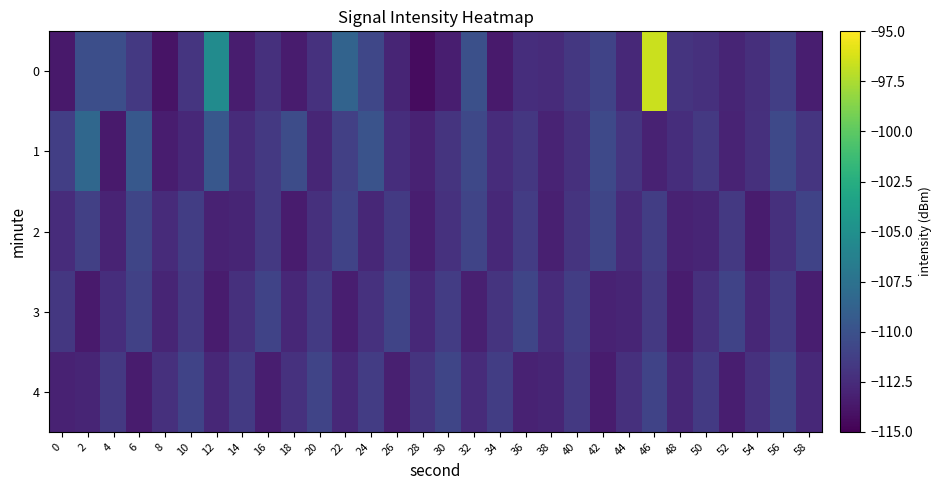

Reading right to left, list all the values displayed in this chart.

0: 58=-113.3	56=-111.3	54=-112.3	52=-113.0	50=-112.2	48=-112.0	46=-96.6	44=-112.7	42=-111.0	40=-111.8	38=-112.6	36=-112.4	34=-113.5	32=-110.1	30=-113.3	28=-114.3	26=-112.9	24=-110.7	22=-108.6	20=-112.1	18=-113.5	16=-112.2	14=-113.4	12=-105.4	10=-111.9	8=-113.9	6=-111.7	4=-110.2	2=-110.2	0=-113.6
1: 58=-111.9	56=-110.6	54=-112.2	52=-113.0	50=-111.7	48=-112.3	46=-113.1	44=-111.9	42=-110.6	40=-112.2	38=-113.0	36=-111.8	34=-112.5	32=-110.7	30=-112.0	28=-113.1	26=-112.3	24=-109.9	22=-111.2	20=-112.9	18=-110.3	16=-111.7	14=-112.5	12=-109.6	10=-112.7	8=-113.4	6=-109.5	4=-113.6	2=-108.3	0=-111.3
2: 58=-111.0	56=-112.2	54=-113.5	52=-111.7	50=-112.9	48=-113.1	46=-111.3	44=-112.6	42=-110.8	40=-112.0	38=-113.2	36=-111.5	34=-112.7	32=-110.9	30=-112.1	28=-113.3	26=-111.6	24=-112.8	22=-111.0	20=-112.2	18=-113.5	16=-111.7	14=-112.9	12=-113.1	10=-111.3	8=-112.6	6=-110.8	4=-113.0	2=-111.2	0=-112.5
3: 58=-113.3	56=-111.6	54=-112.8	52=-111.0	50=-112.2	48=-113.5	46=-111.7	44=-112.9	42=-113.1	40=-111.3	38=-112.6	36=-110.8	34=-112.0	32=-113.2	30=-111.5	28=-112.7	26=-110.9	24=-112.1	22=-113.3	20=-111.6	18=-112.8	16=-111.0	14=-112.2	12=-113.5	10=-111.7	8=-112.9	6=-111.1	4=-112.3	2=-113.6	0=-111.8
4: 58=-112.7	56=-110.9	54=-112.1	52=-113.3	50=-111.6	48=-112.8	46=-111.0	44=-112.2	42=-113.5	40=-111.7	38=-112.9	36=-113.1	34=-111.3	32=-112.6	30=-110.8	28=-112.0	26=-113.2	24=-111.5	22=-112.7	20=-110.9	18=-112.1	16=-113.3	14=-111.6	12=-112.8	10=-111.0	8=-112.2	6=-113.5	4=-111.7	2=-112.9	0=-113.1